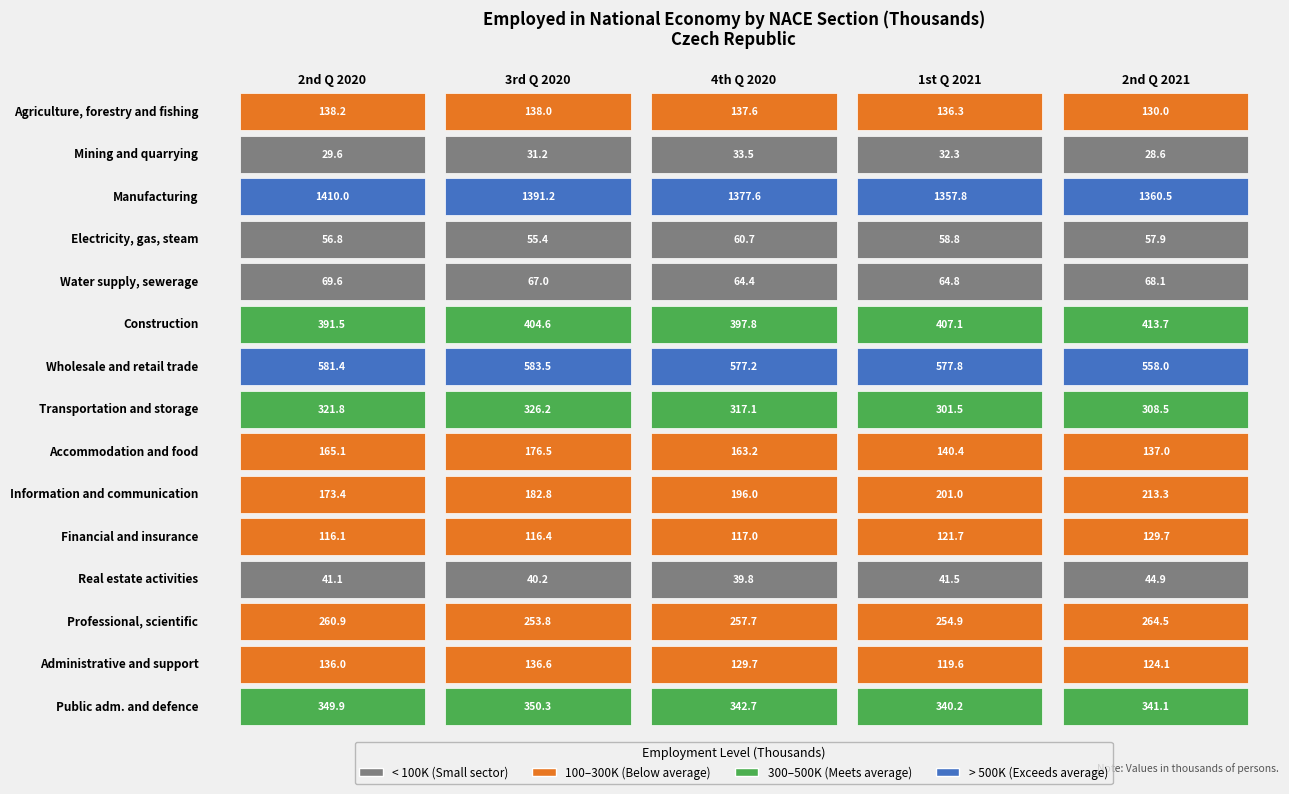

What is the sum of the Wholesale and retail trade values at 2nd Q 2021 and 4th Q 2020?

1135.2